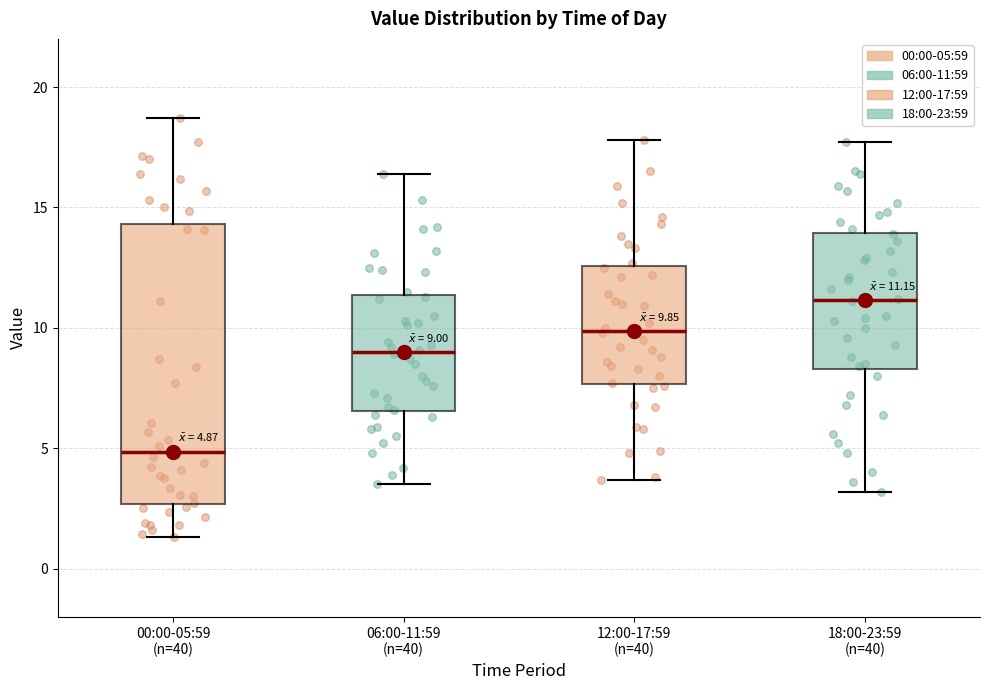

Which box has the highest median line?

18:00-23:59 (n=40)